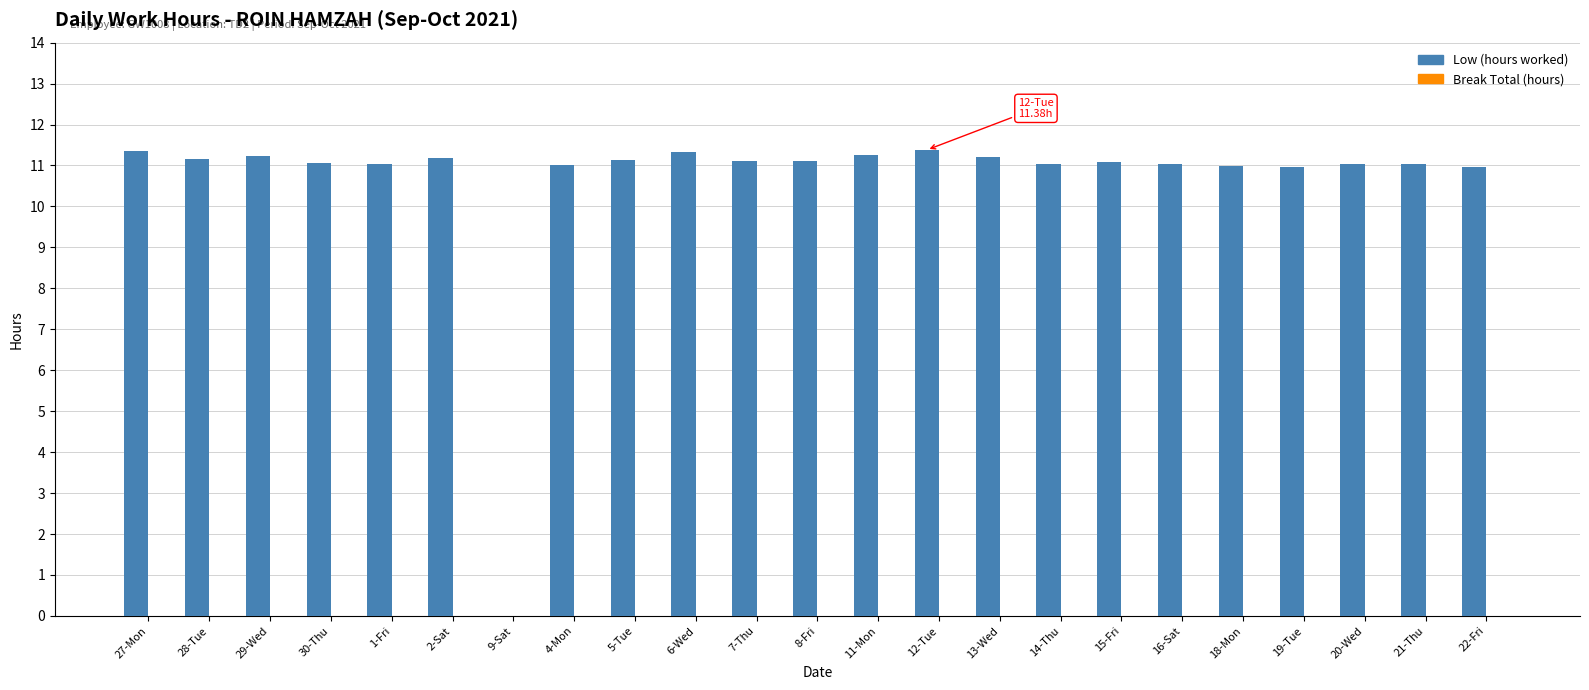

Is it true that the value at 6-Wed is 5.4?

False